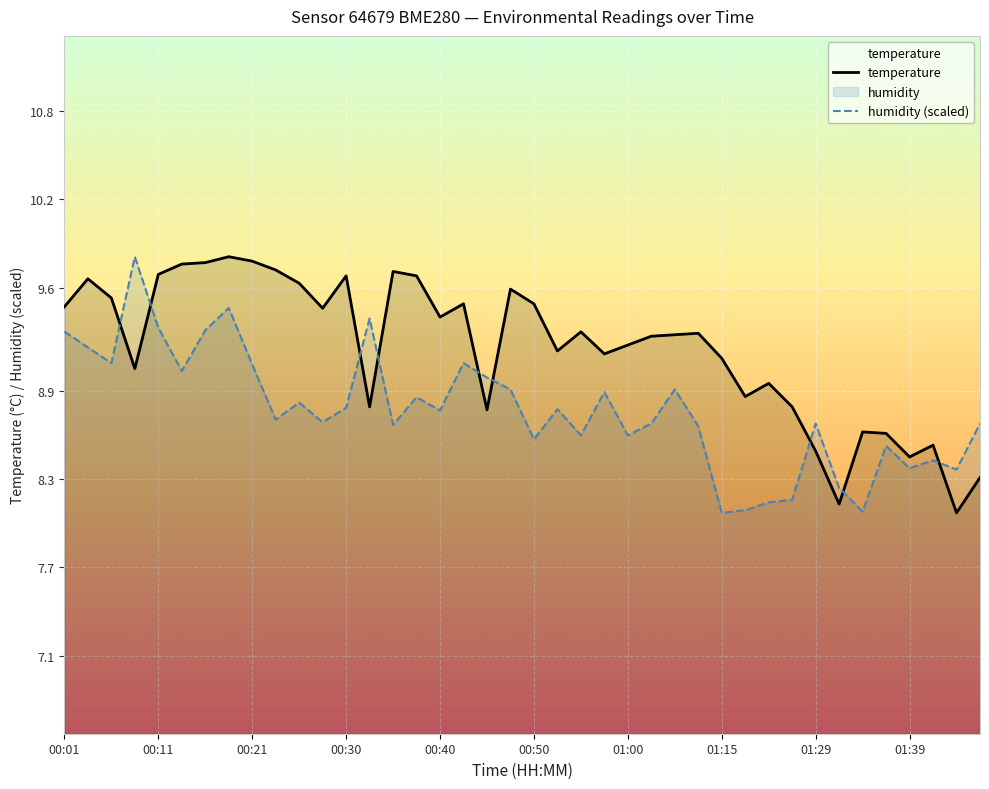

What is the minimum value for humidity (scaled)?

8.1